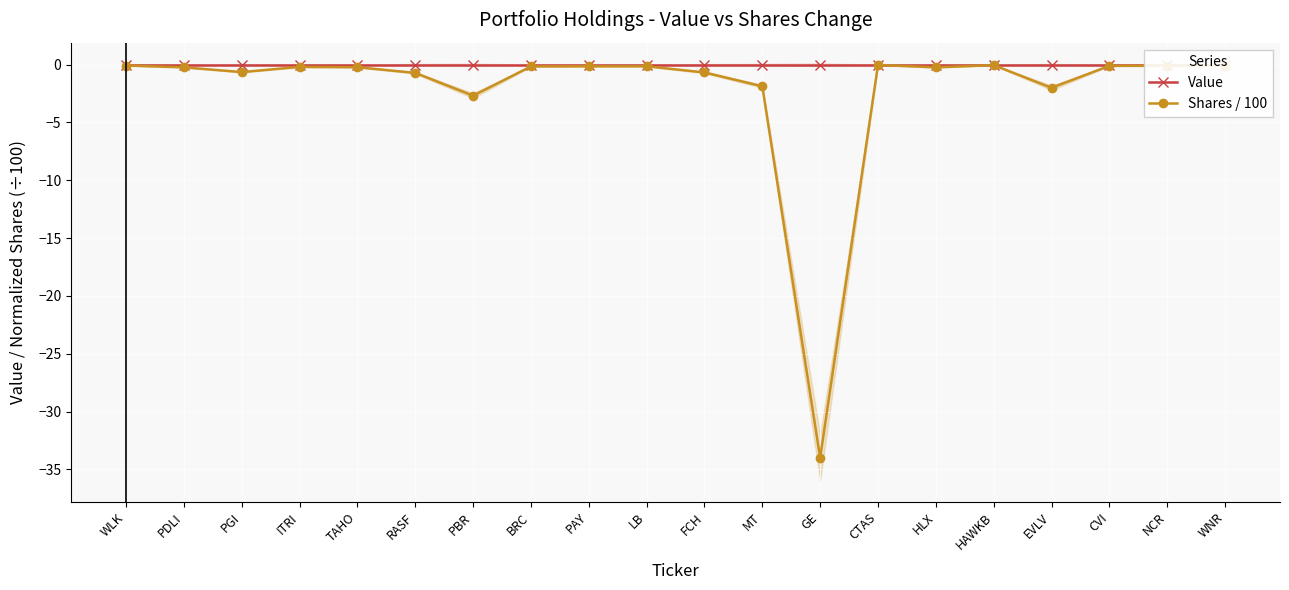

Which series has the largest total across all categories?

Value